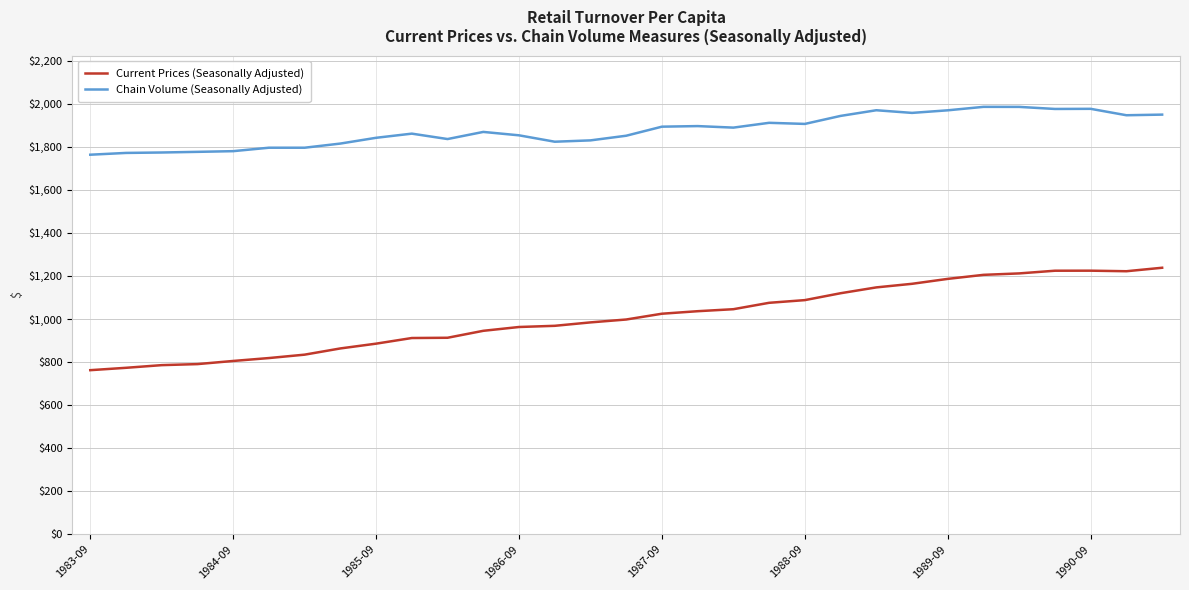

What is the maximum value for Chain Volume (Seasonally Adjusted)?

1985.7